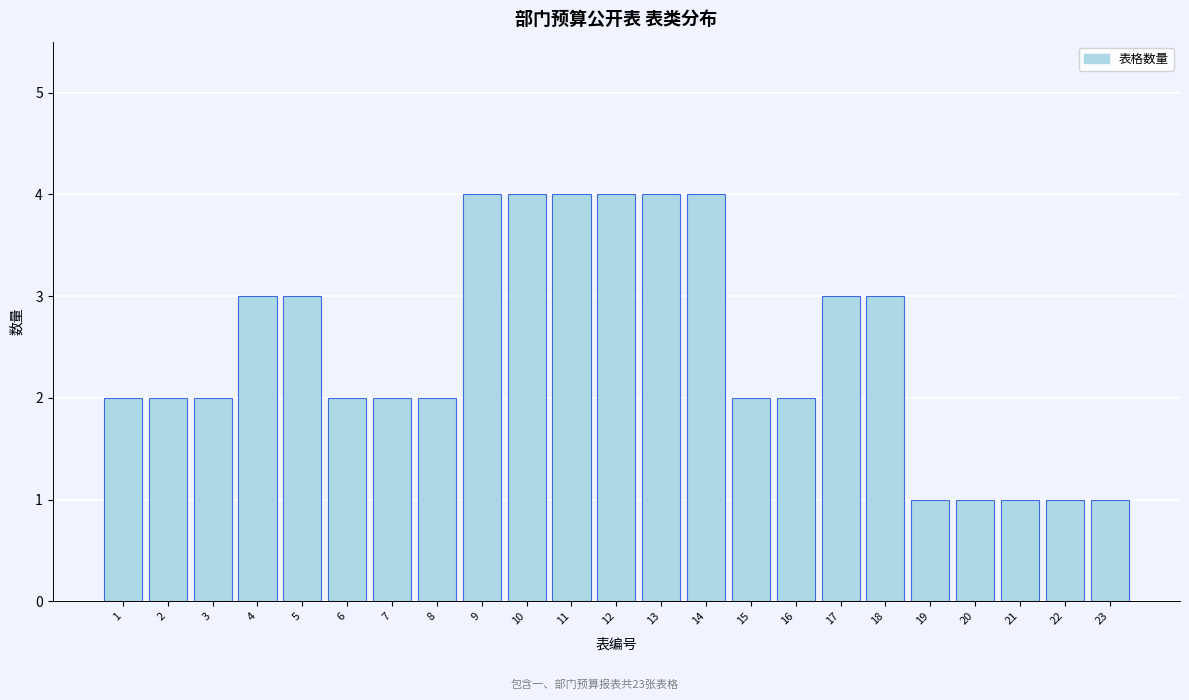

Reading right to left, extract all data points from this chart.

1	1	1	1	1	3	3	2	2	4	4	4	4	4	4	2	2	2	3	3	2	2	2